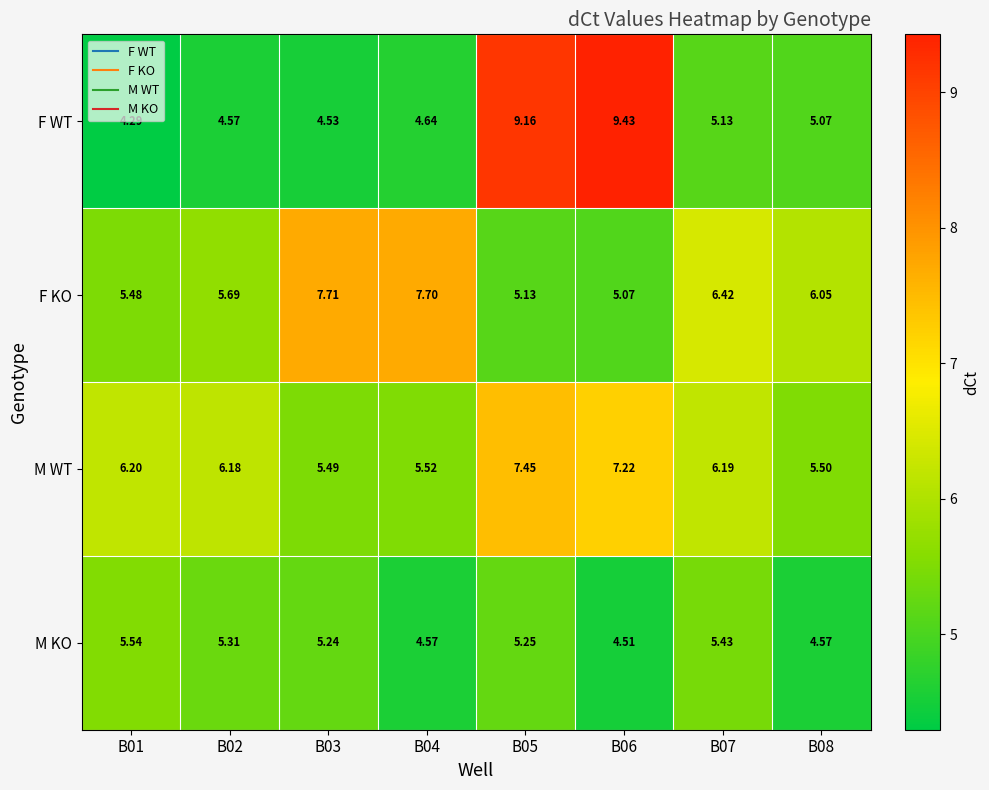

Which series has the widest spread of values?

F WT